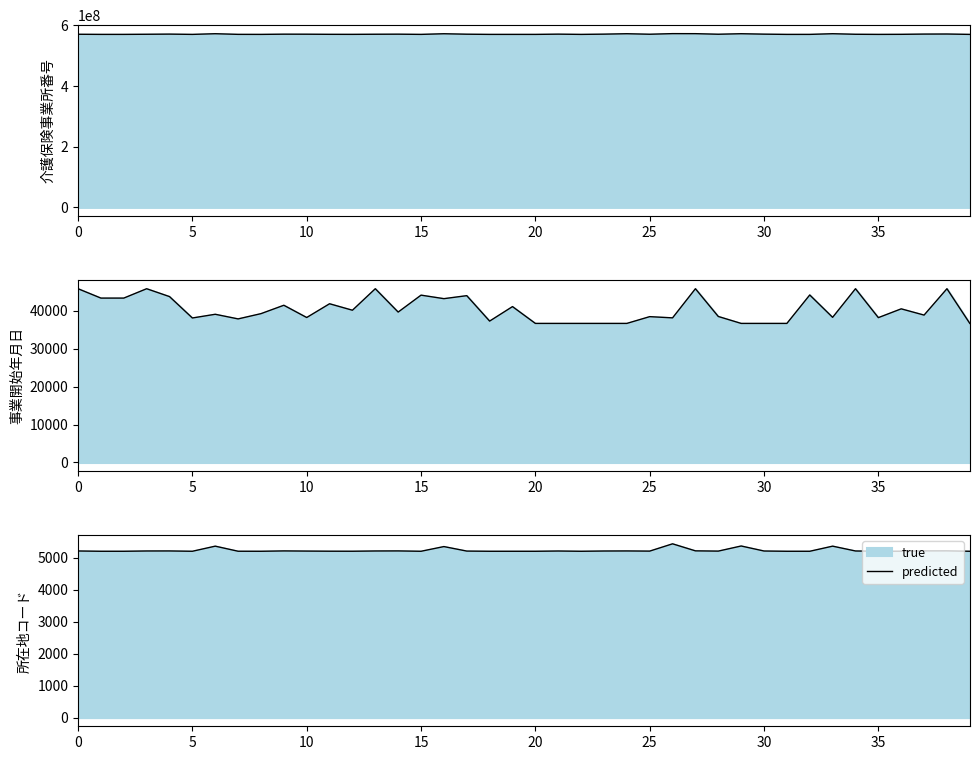

Where is the data nearest to the value 5317?

16